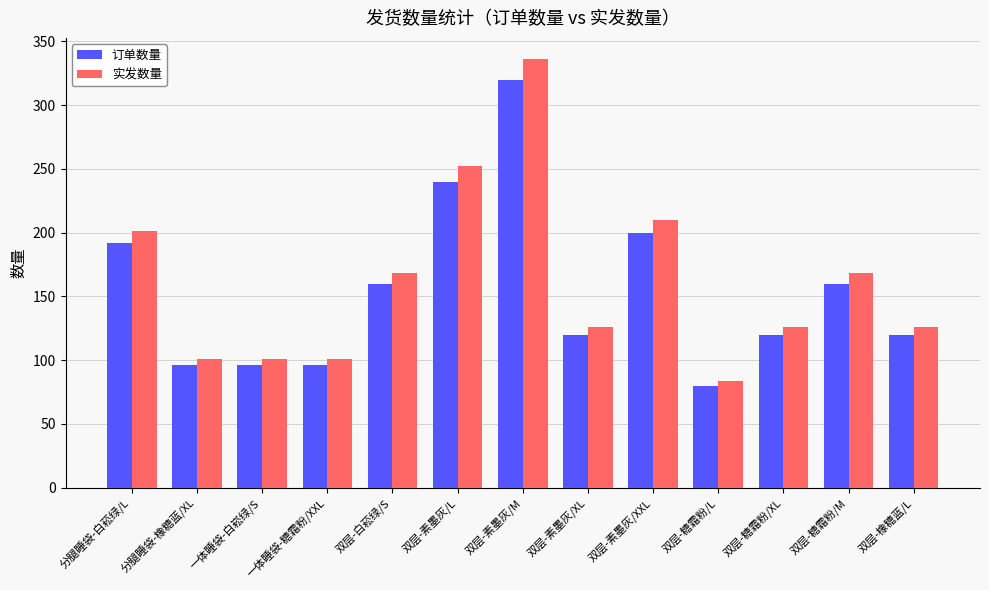

Reading left to right, list all the values displayed in this chart.

订单数量: 分腿睡袋-白菘绿/L=192.0	分腿睡袋-橡糖蓝/XL=96.0	一体睡袋-白崧绿/S=96.0	一体睡袋-糖霜粉/XXL=96.0	双层-白菘绿/S=160.0	双层-素墨灰/L=240.0	双层-素墨灰/M=320.0	双层-素墨灰/XL=120.0	双层-素墨灰/XXL=200.0	双层-糖霜粉/L=80.0	双层-糖霜粉/XL=120.0	双层-糖霜粉/M=160.0	双层-橡糖蓝/L=120.0
实发数量: 分腿睡袋-白菘绿/L=201.6	分腿睡袋-橡糖蓝/XL=100.8	一体睡袋-白崧绿/S=100.8	一体睡袋-糖霜粉/XXL=100.8	双层-白菘绿/S=168.0	双层-素墨灰/L=252.0	双层-素墨灰/M=336.0	双层-素墨灰/XL=126.0	双层-素墨灰/XXL=210.0	双层-糖霜粉/L=84.0	双层-糖霜粉/XL=126.0	双层-糖霜粉/M=168.0	双层-橡糖蓝/L=126.0